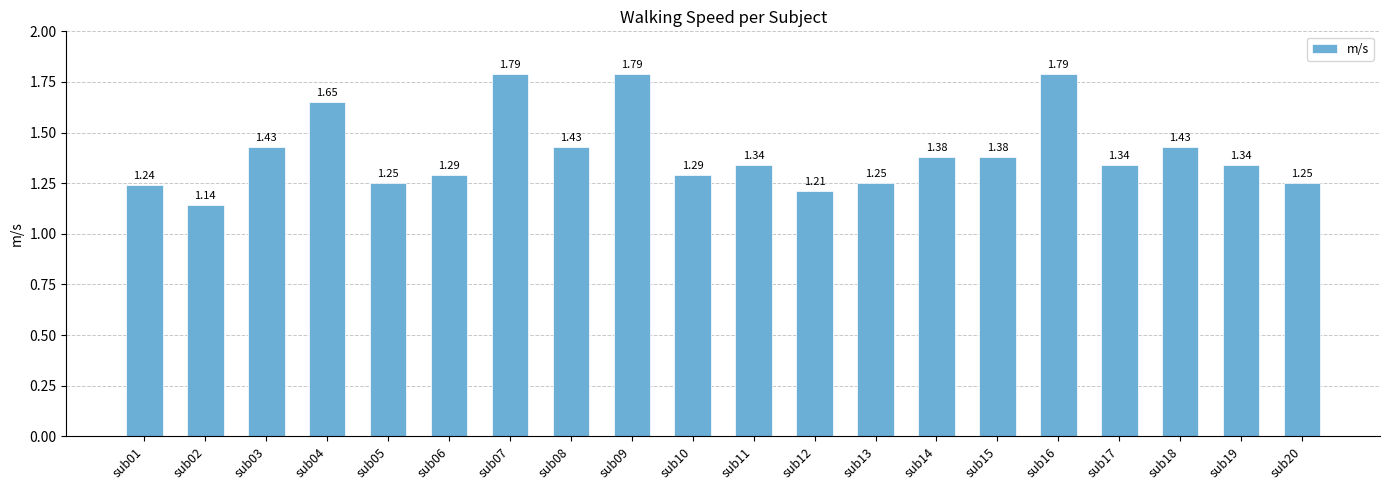

What is the sum of the values at sub06 and sub01?

2.5